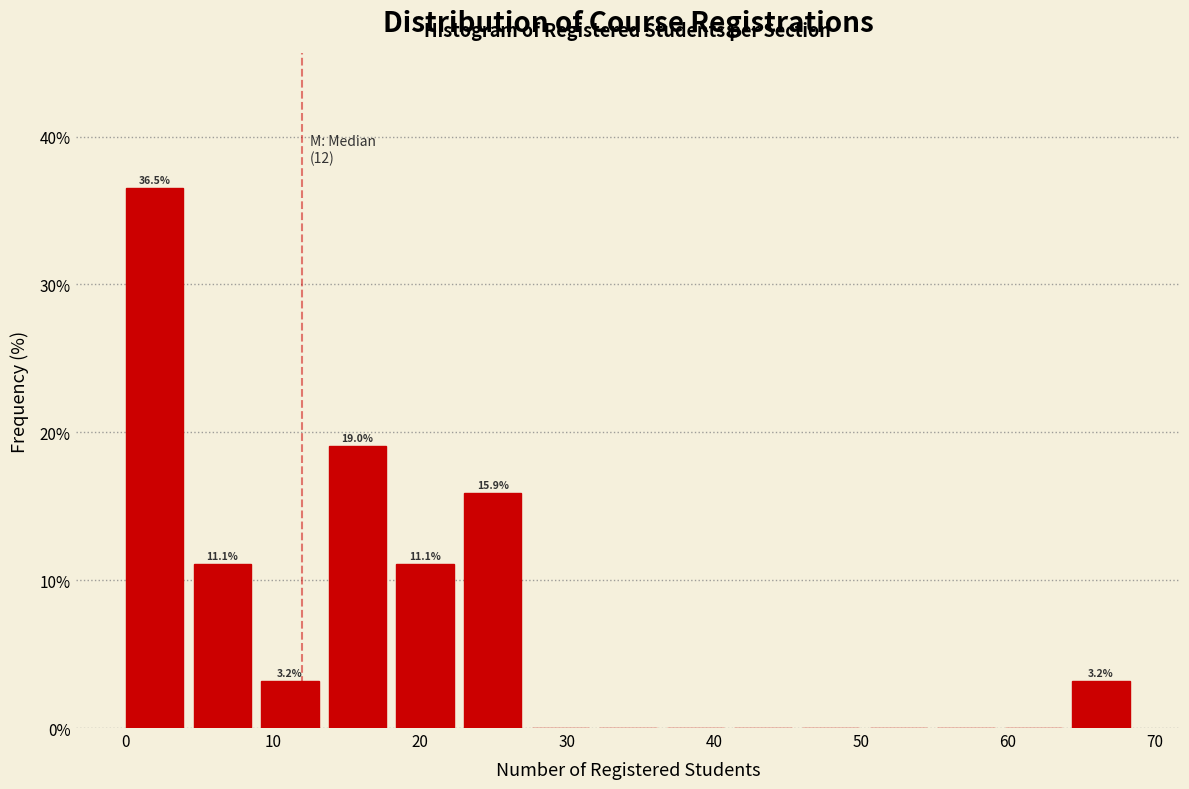

Over which range of the x-axis is the bar tallest?

0.0 to 4.6